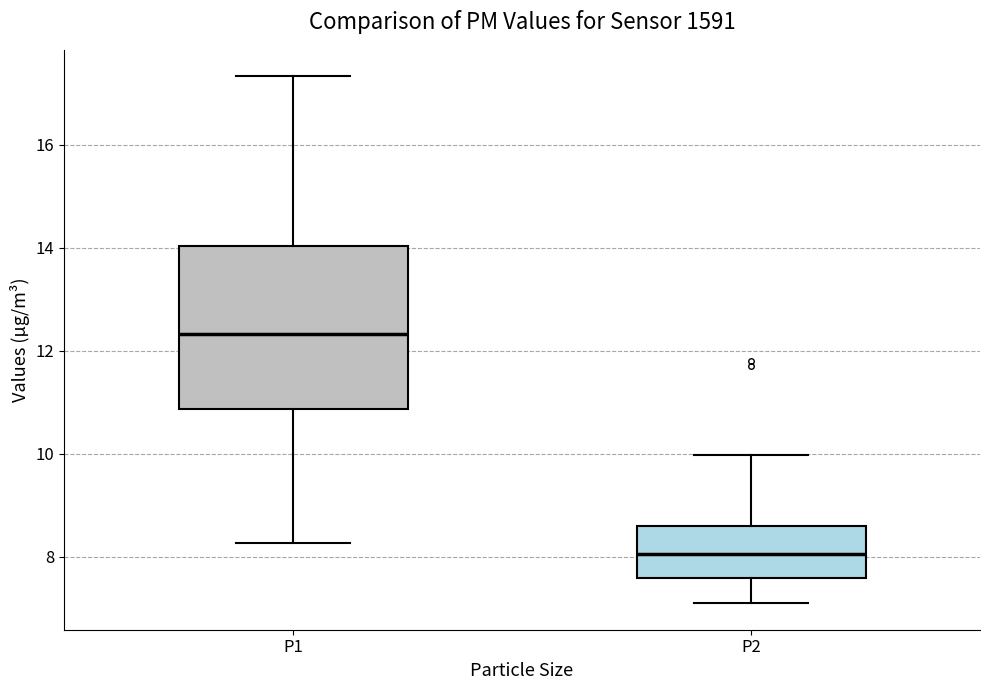

Which box has the lowest median line?

P2